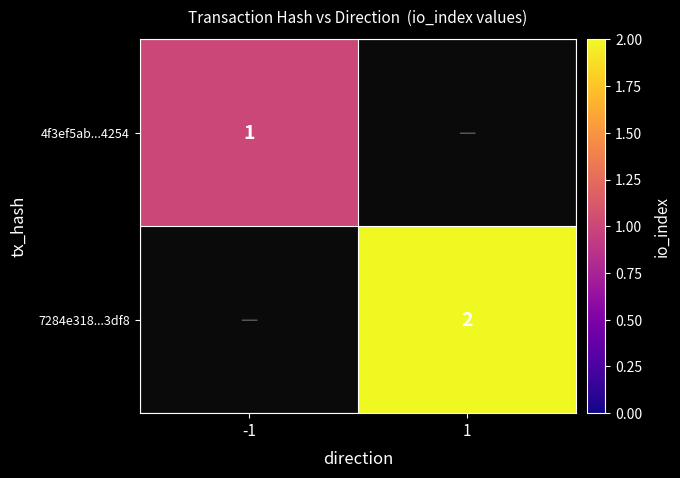

Which category has the lowest value across all series?

-1